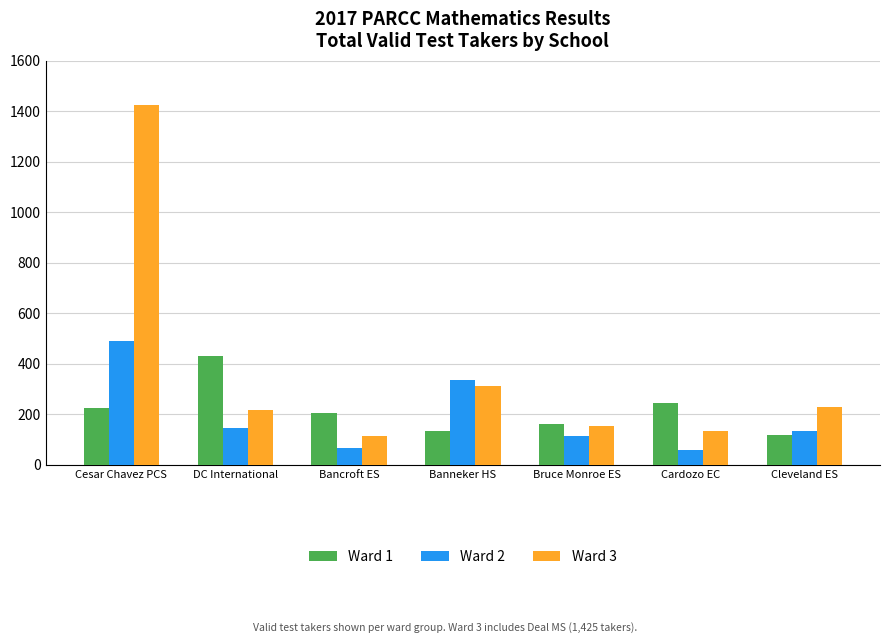

The value of Ward 1 at DC International is 431. True or false?

True